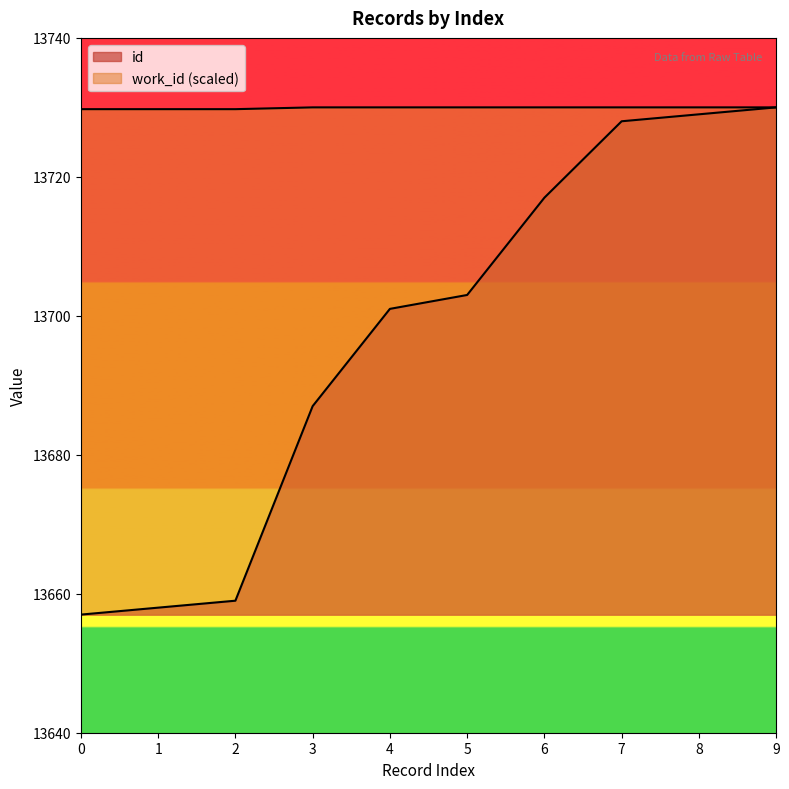

List the series in order of their overall mean, lowest first.

id, work_id